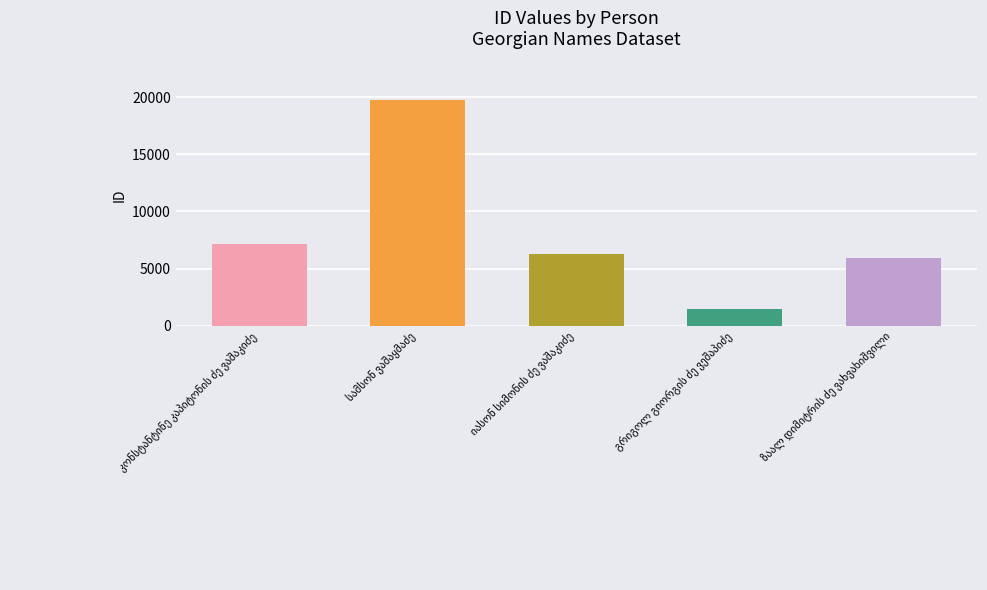

Reading left to right, extract all data points from this chart.

კონსტანტინე კაპიტონის ძე ვაშაკიძე=7149	სამსონ ვაშაყმაძე=19792	იასონ სიმონის ძე ვაშაკიძე=6272	გრიგოლ გიორგის ძე ვეშაპიძე=1458	ზაალ დიმიტრის ძე ვახვახიშვილი=5903